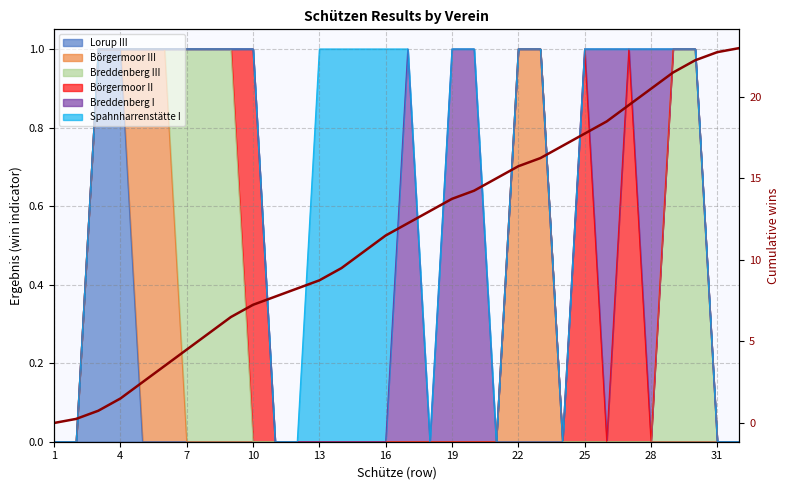

Reading right to left, what are all the values shown in this chart?

23.0	22.8	22.2	21.5	20.5	19.5	18.5	17.8	17.0	16.2	15.8	15.0	14.2	13.8	13.0	12.2	11.5	10.5	9.5	8.8	8.2	7.8	7.2	6.5	5.5	4.5	3.5	2.5	1.5	0.8	0.2	0.0